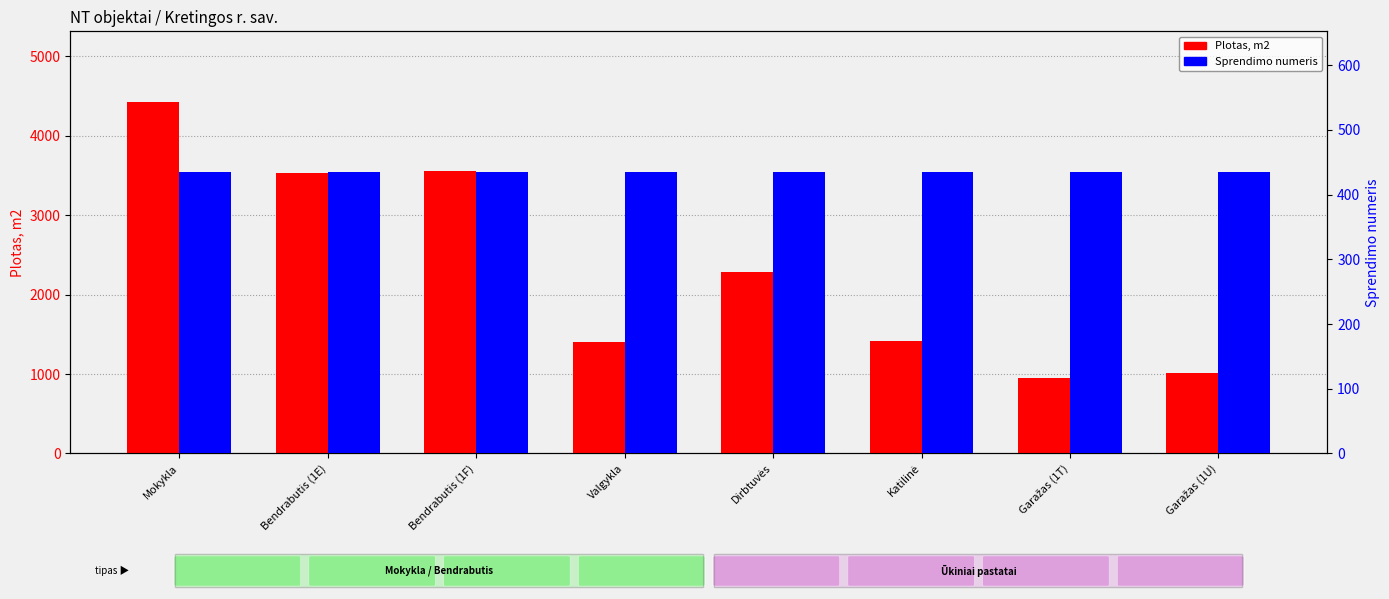

What is the total value across all series at Dirbtuvės?

2725.6